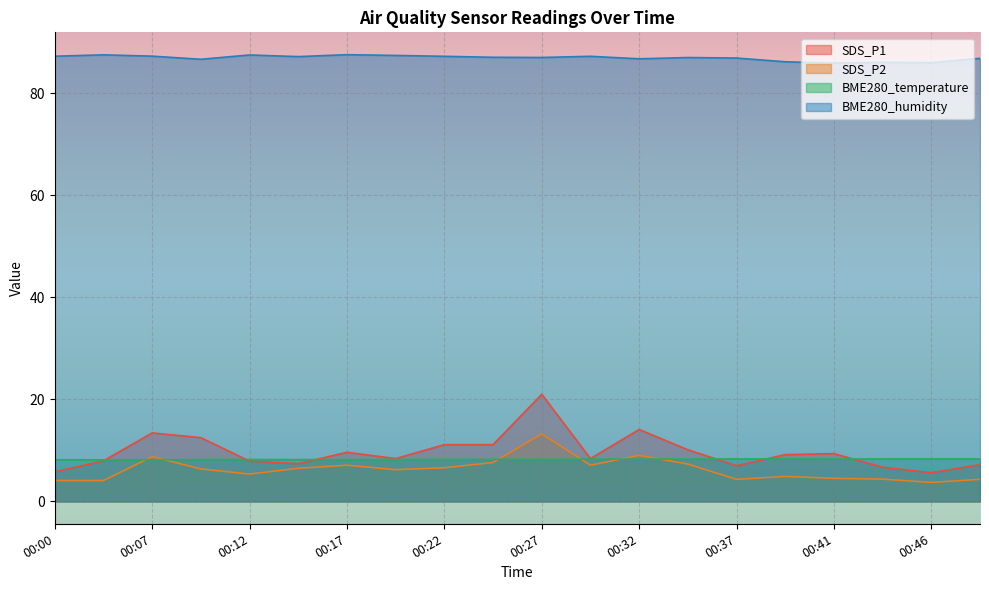

Which category has the lowest value across all series?

00:46